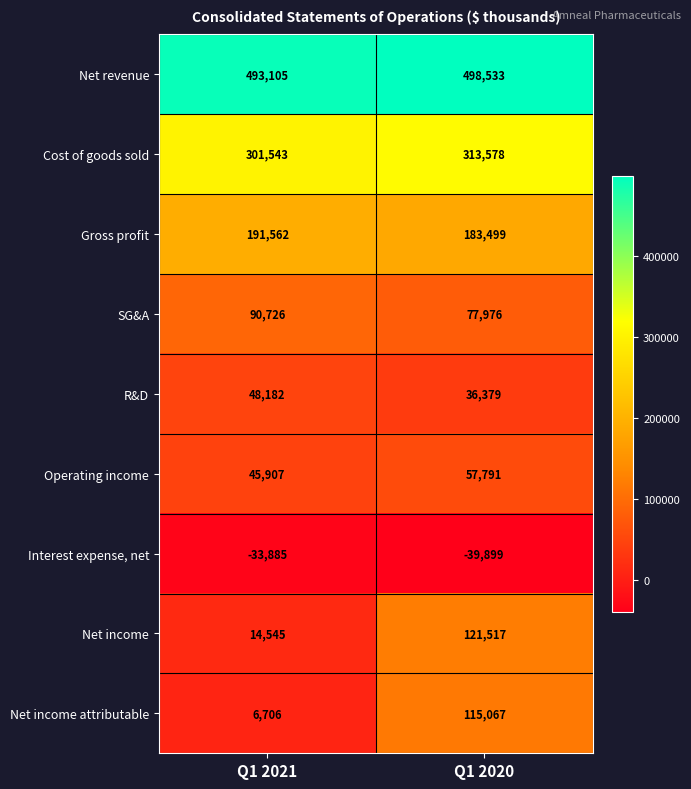

Reading left to right, transcribe all the data shown in this chart.

Net revenue: 493105	498533
Cost of goods sold: 301543	313578
Gross profit: 191562	183499
SG&A: 90726	77976
R&D: 48182	36379
Operating income: 45907	57791
Interest expense, net: -33885	-39899
Net income: 14545	121517
Net income attributable: 6706	115067